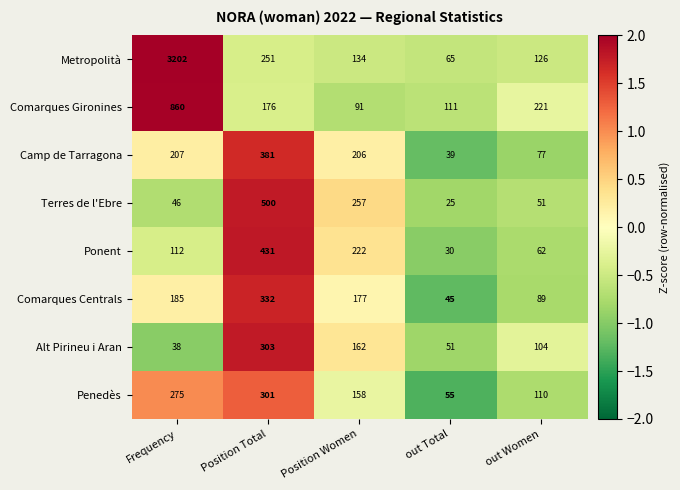

Where does the Terres de l'Ebre series first go above 51?

Position Total